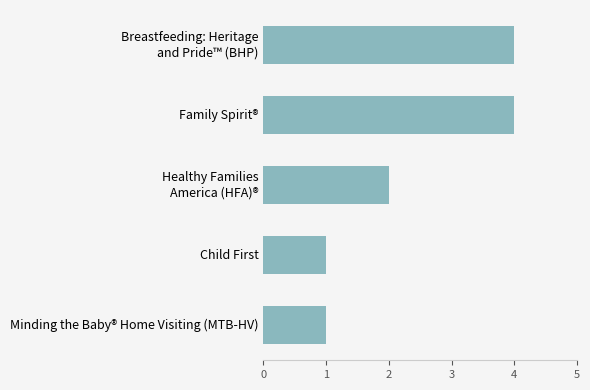

What is the maximum value shown in the chart?

4